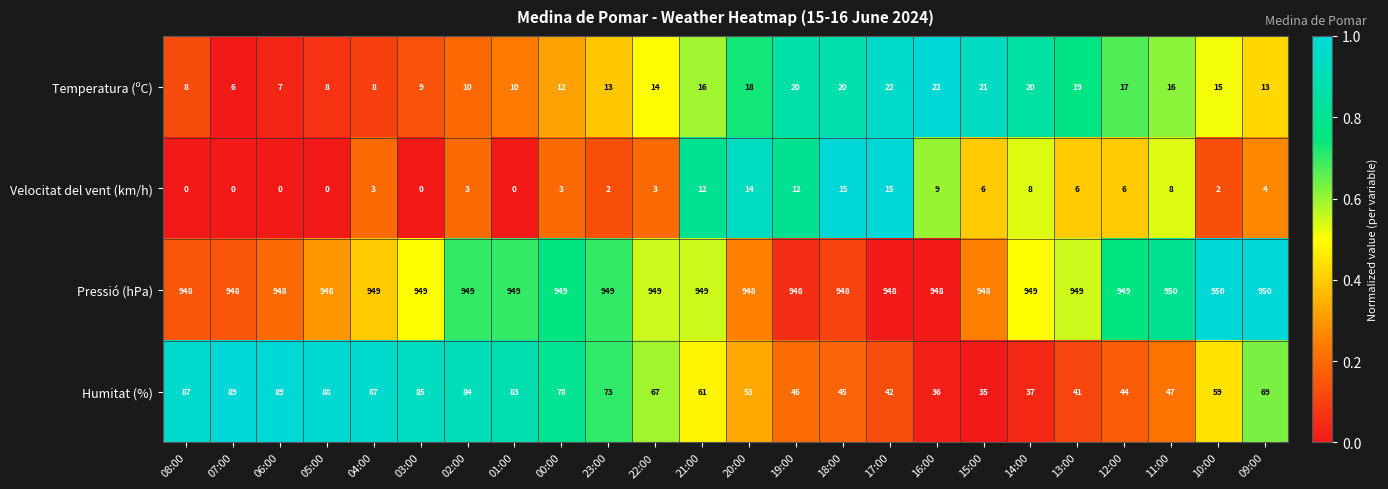

At 02:00, list the series in order from largest to smallest.

Pressió (hPa), Humitat (%), Temperatura (ºC), Velocitat del vent (km/h)